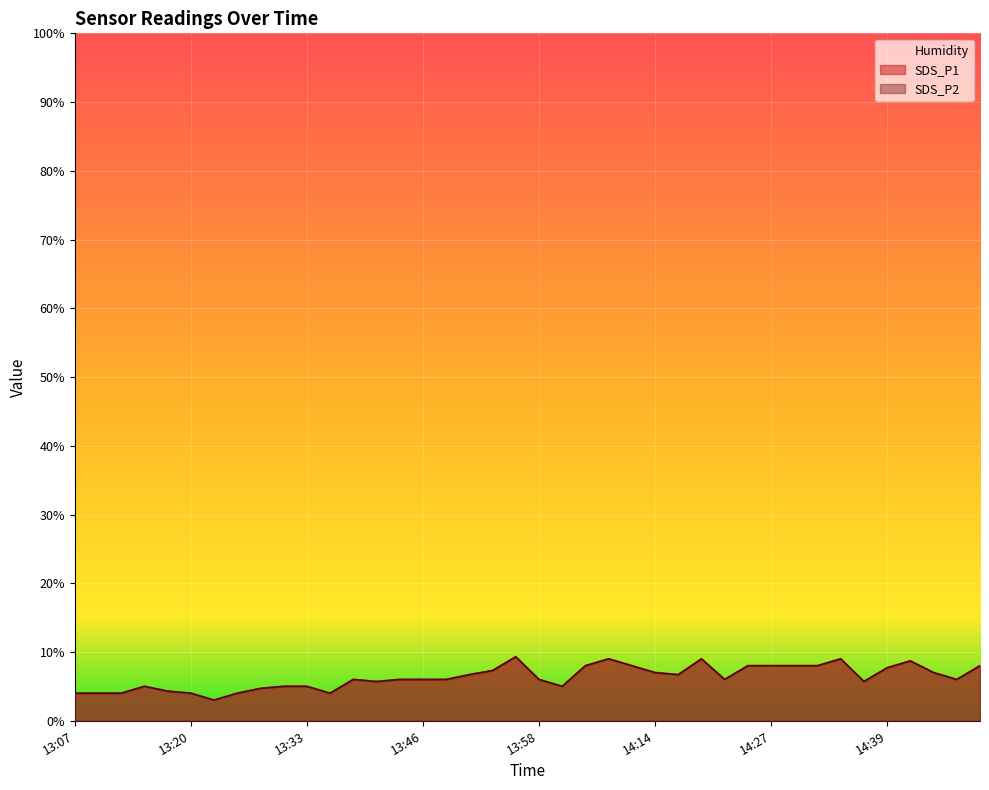

What is the difference between the maximum and minimum values in the SDS_P1 series?

6.3